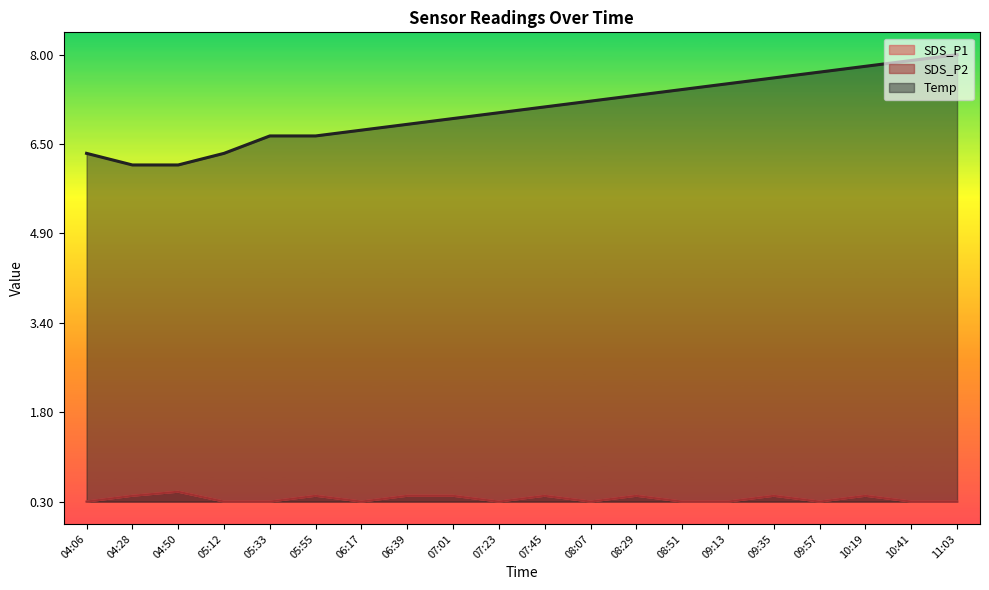

True or false: Temp and SDS_P2 intersect in this chart.

False